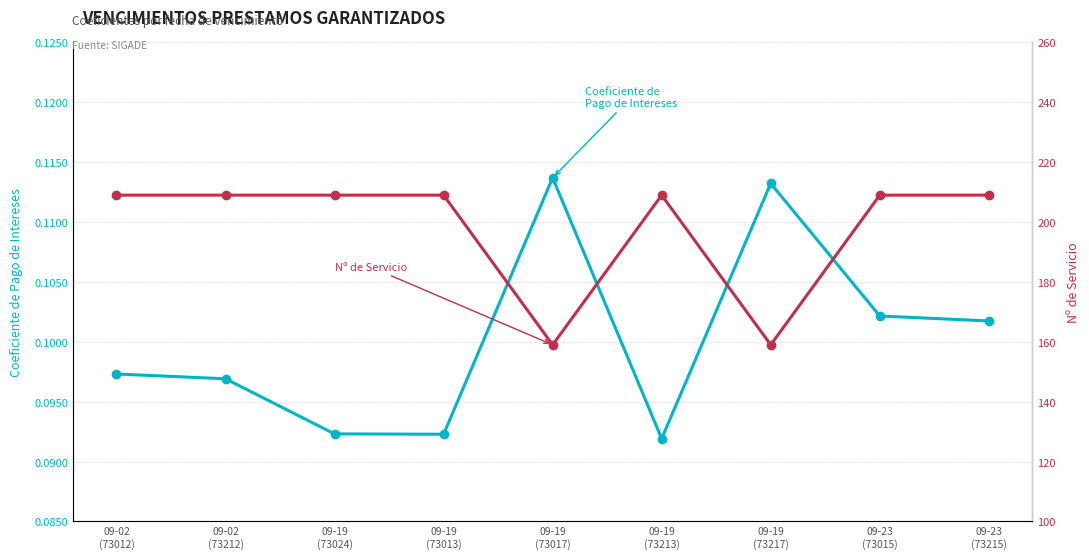

Which series has the largest total across all categories?

Nº de Servicio